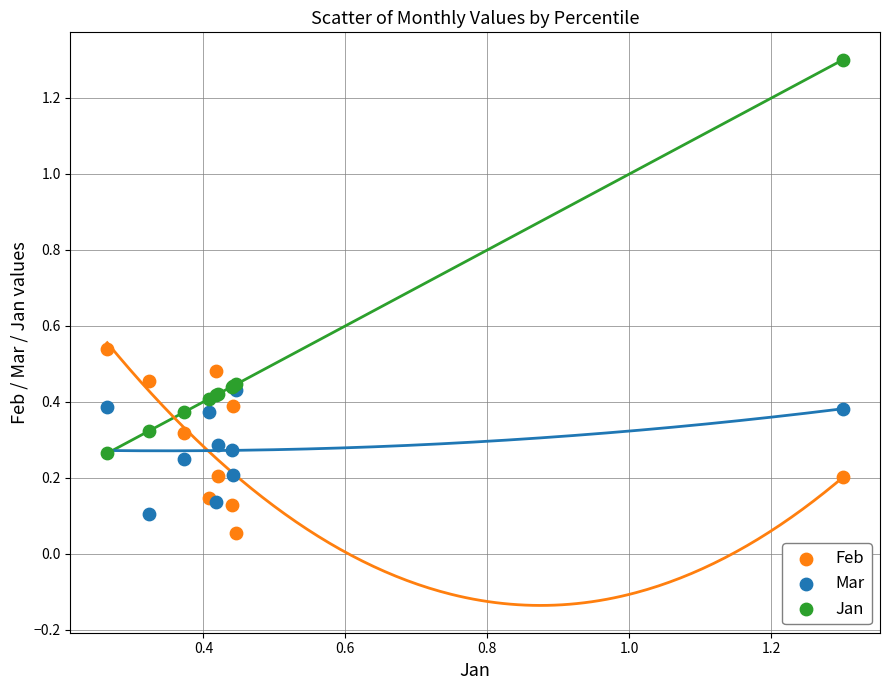

What are all the series names shown in the legend?

Feb, Mar, Jan